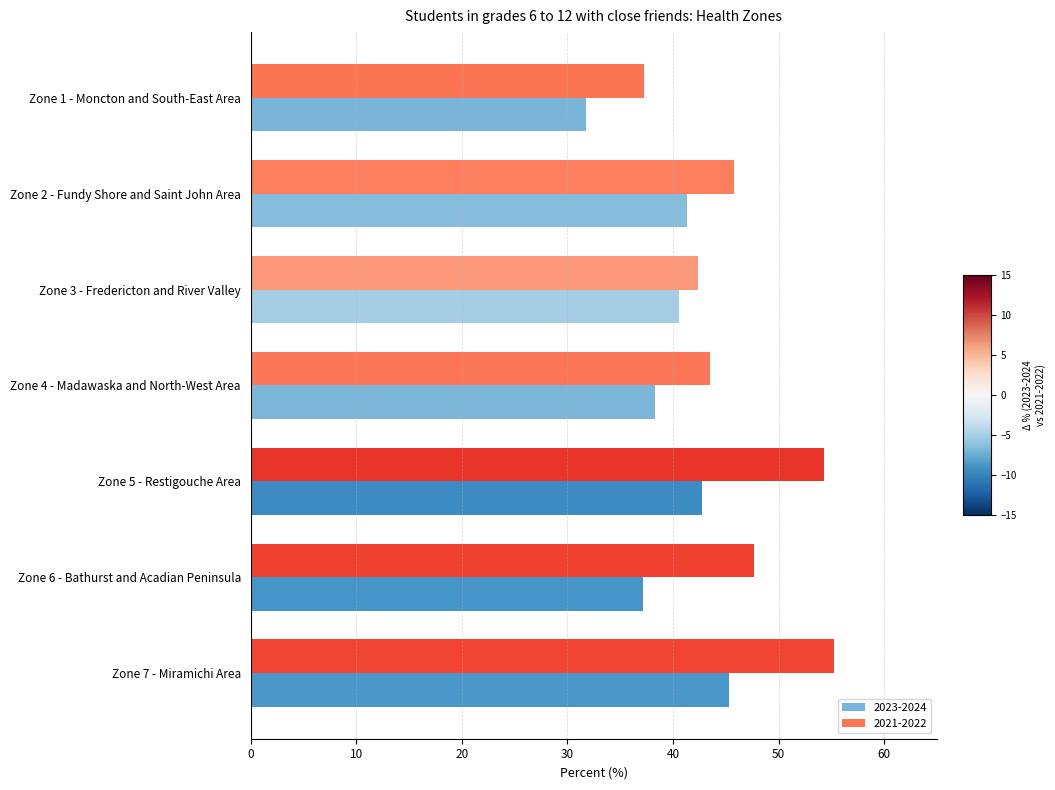

Is the value of 2023-2024 at Zone 6 - Bathurst and Acadian Peninsula greater than the value of 2021-2022 at Zone 2 - Fundy Shore and Saint John Area?

No